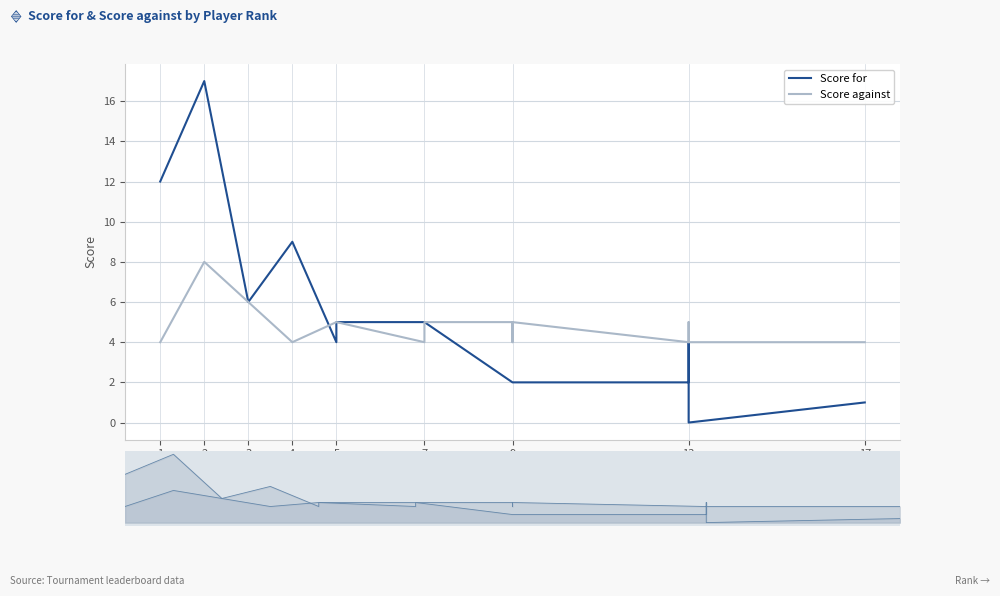

Where does the Score for series first go above 4?

1